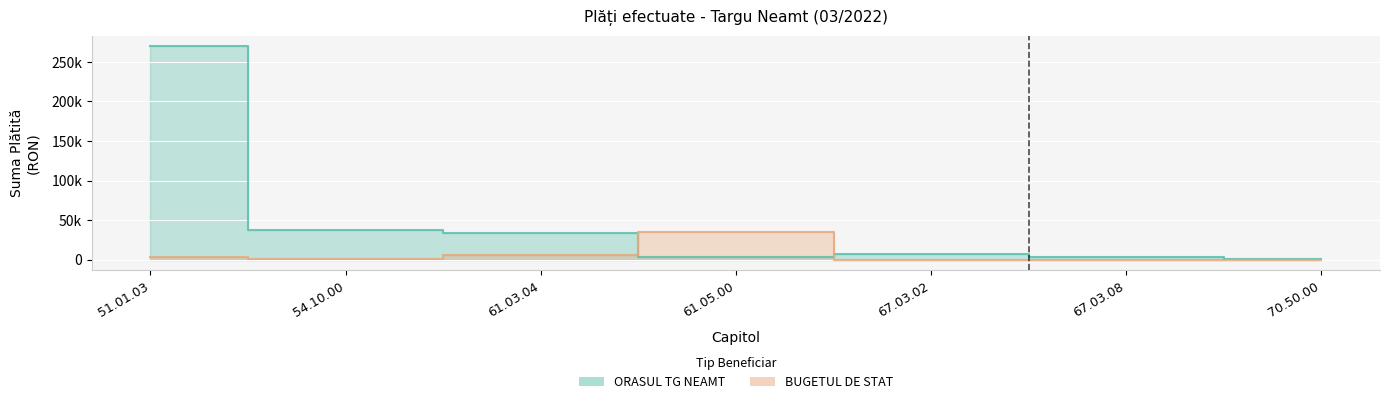

Read the BUGETUL DE STAT value at 61.03.04_1, to the nearest 10.

5040